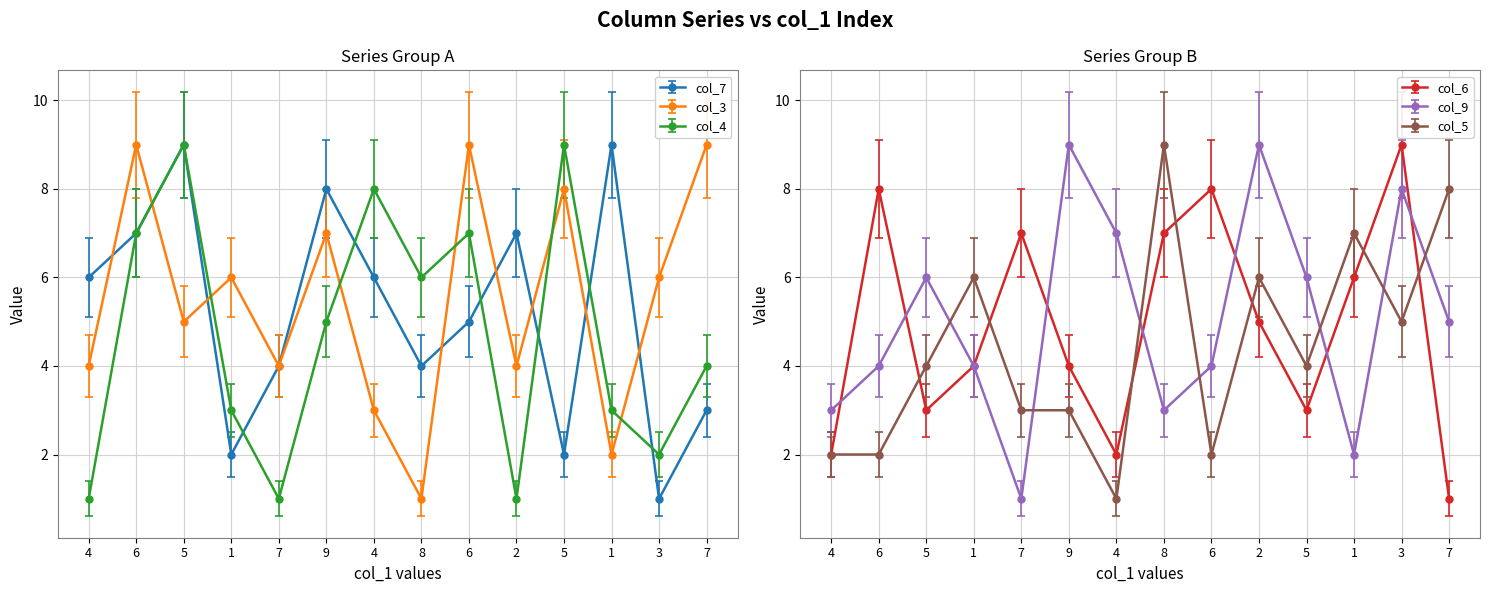

What is the average value of the col_5 series?

4.4